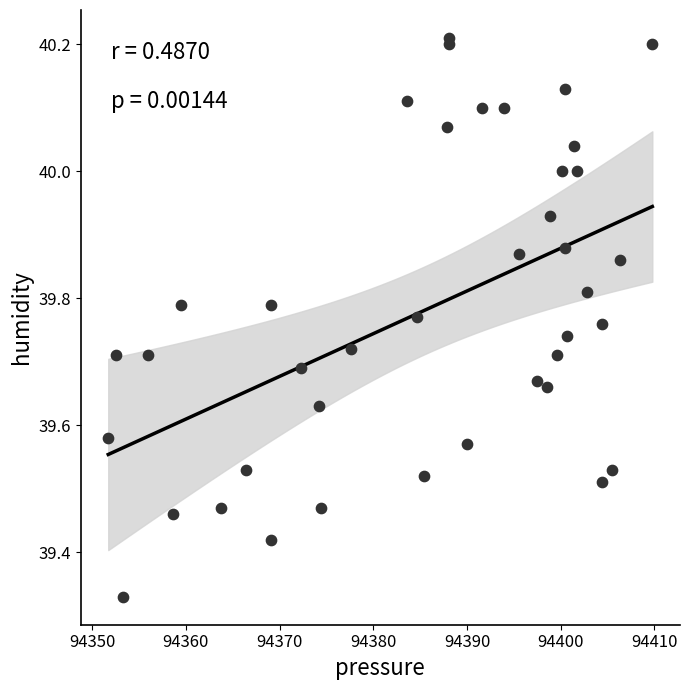

What is the range of Y values (max minus min)?

0.9